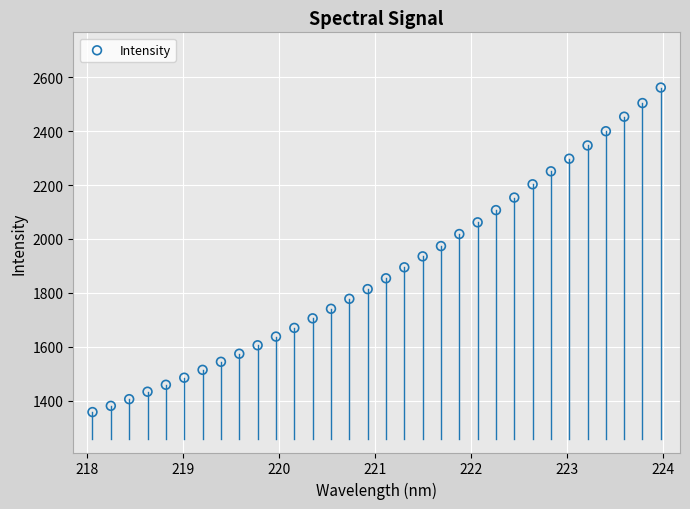

What is the range of X values (max minus min)?

5.9